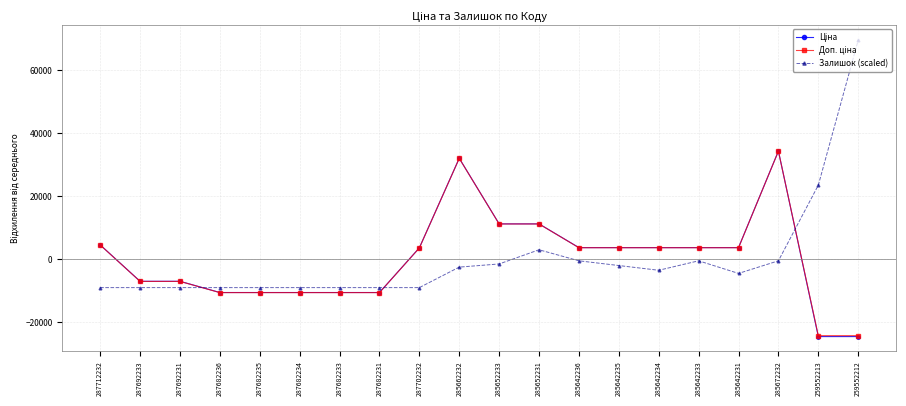

What is the total value across all series at 259552213?

-25207.9